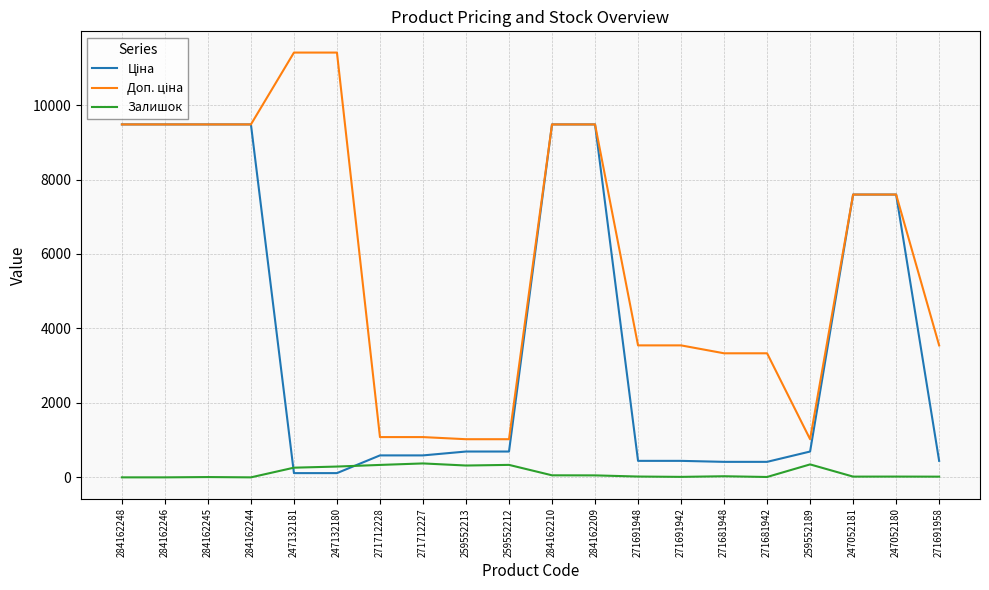

Is this an area chart (filled region under the line)?

No